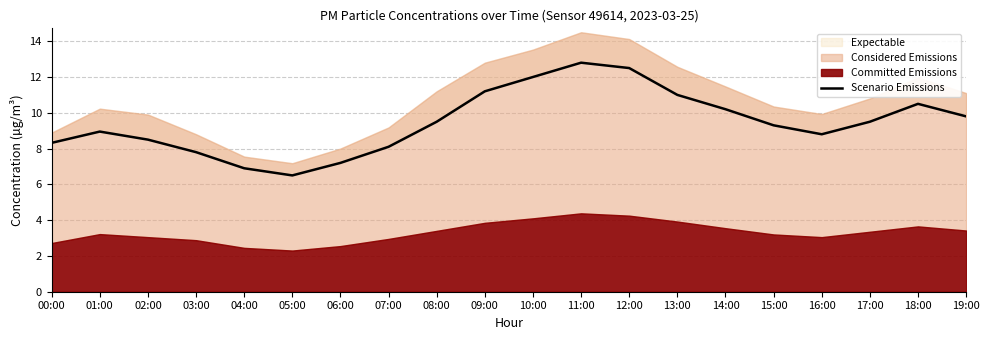

The value at 06:00 is 7.2. True or false?

True